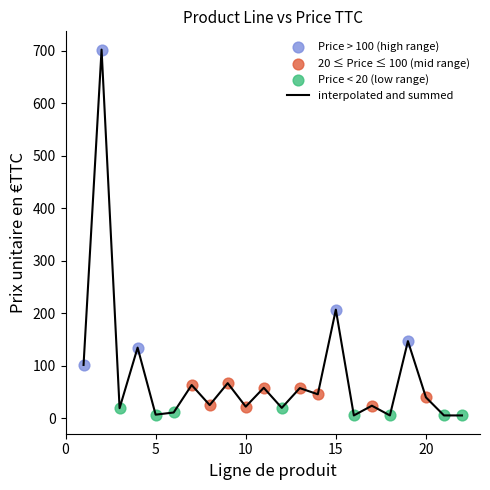

What is the maximum value shown in the chart?

701.8